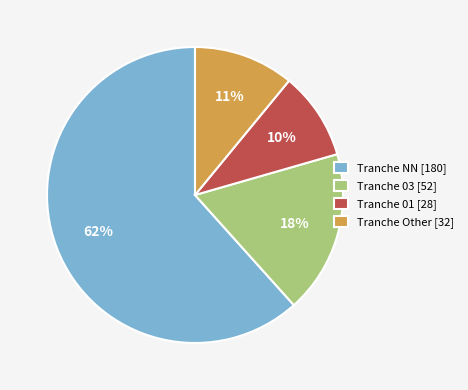

Which has a higher value, Tranche 03 [52] or Tranche 01 [28]?

Tranche 03 [52]